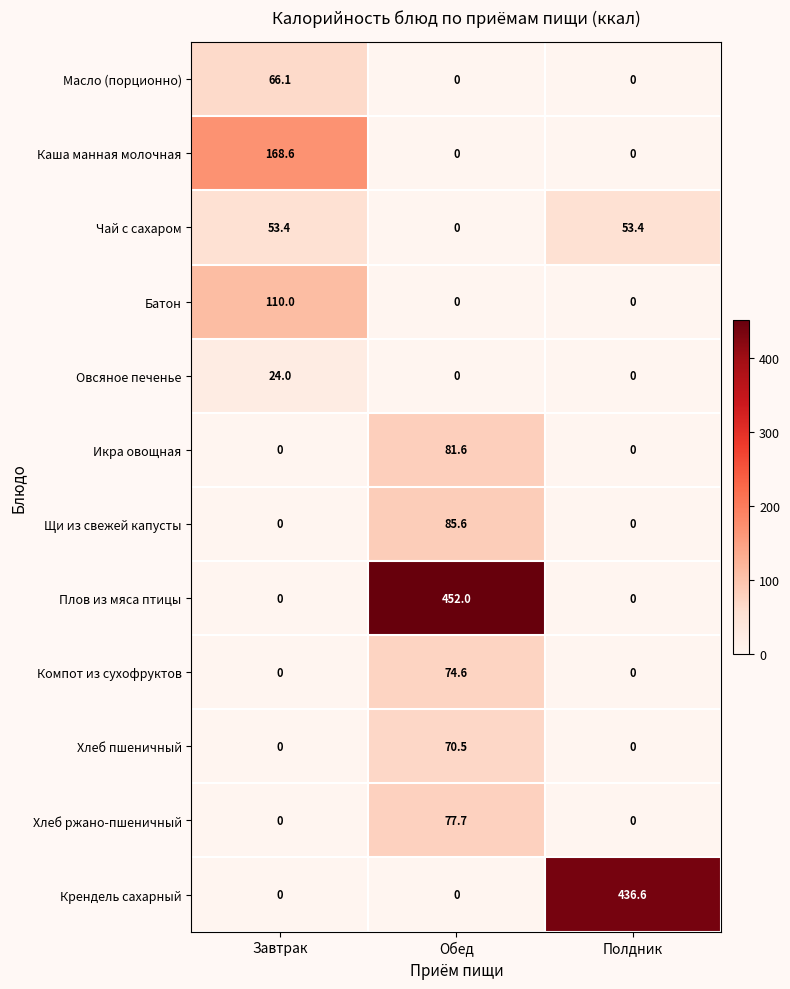

Which category has the highest value across all series?

Обед